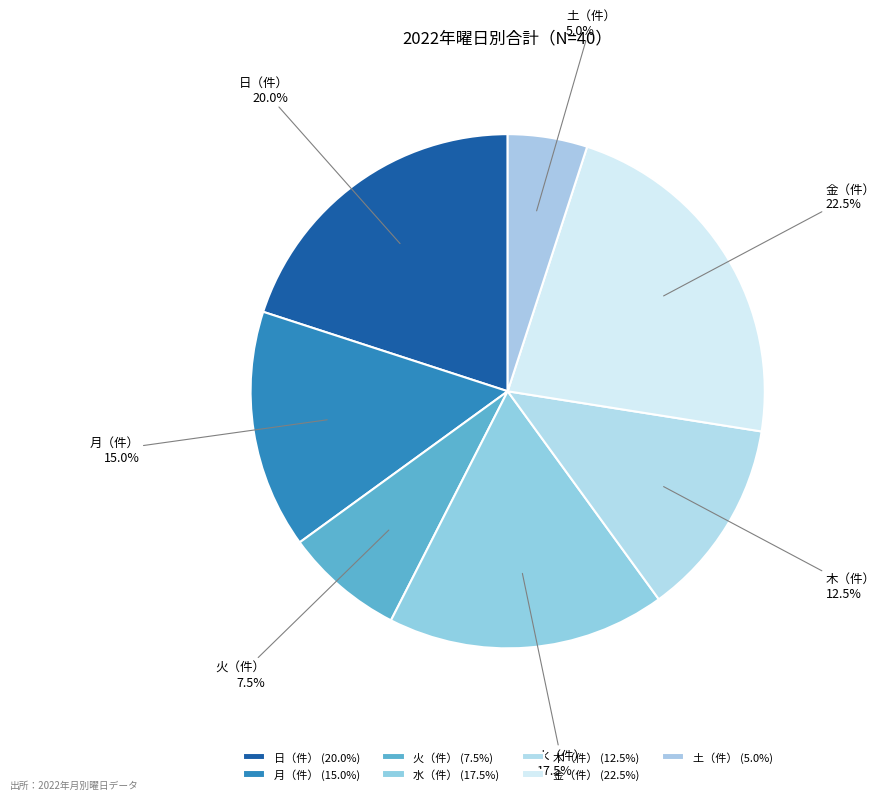

What is the largest slice in the pie chart?

金（件）